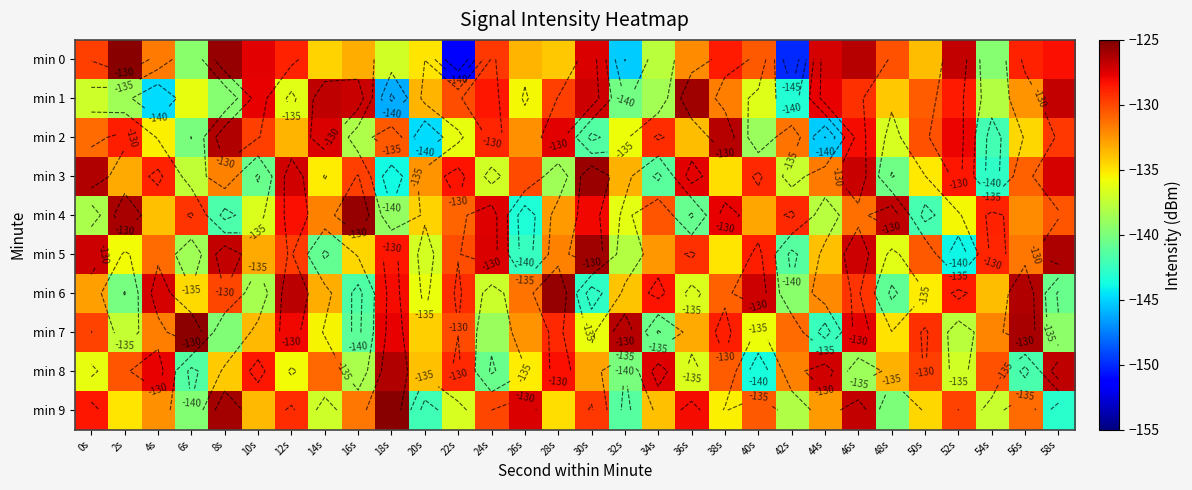

At which category is the sum across all series the highest?

46s